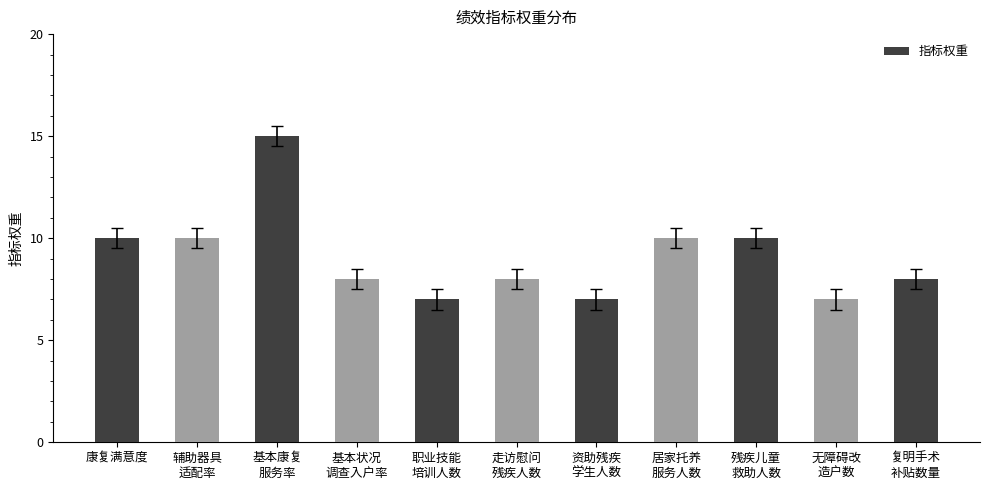

What is the difference between the values at 资助残疾
学生人数 and 基本状况
调查入户率?

1